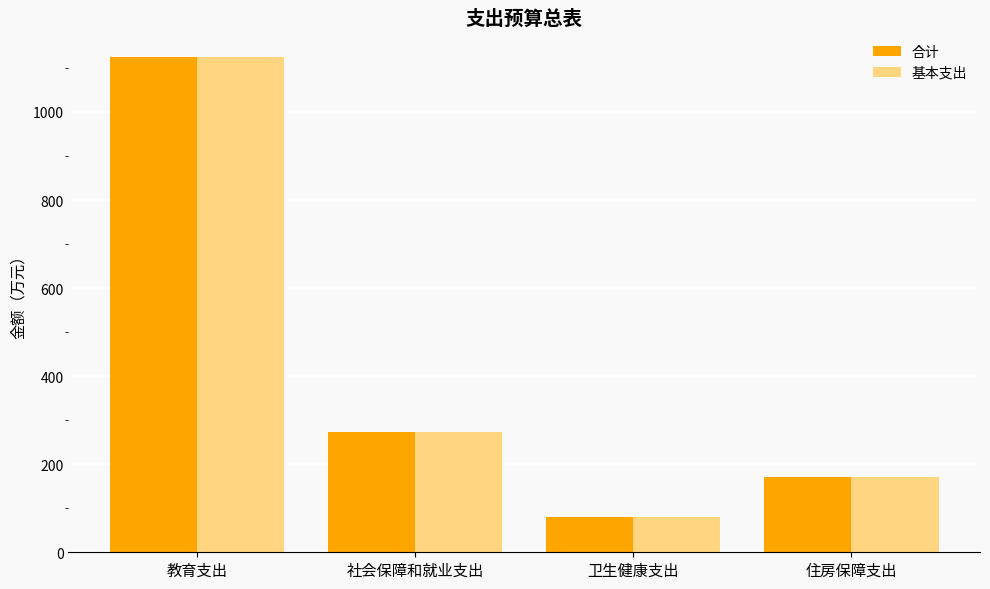

Rank the categories by 合计 value from lowest to highest.

卫生健康支出, 住房保障支出, 社会保障和就业支出, 教育支出